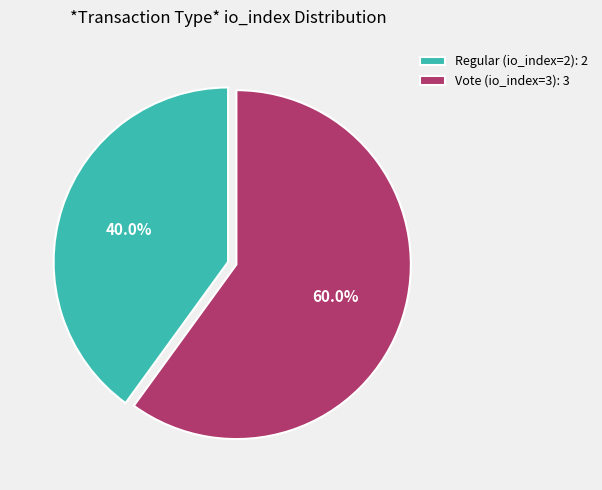

What is the ratio of the value at Regular (io_index=2): 2 to the value at Vote (io_index=3): 3?

0.7